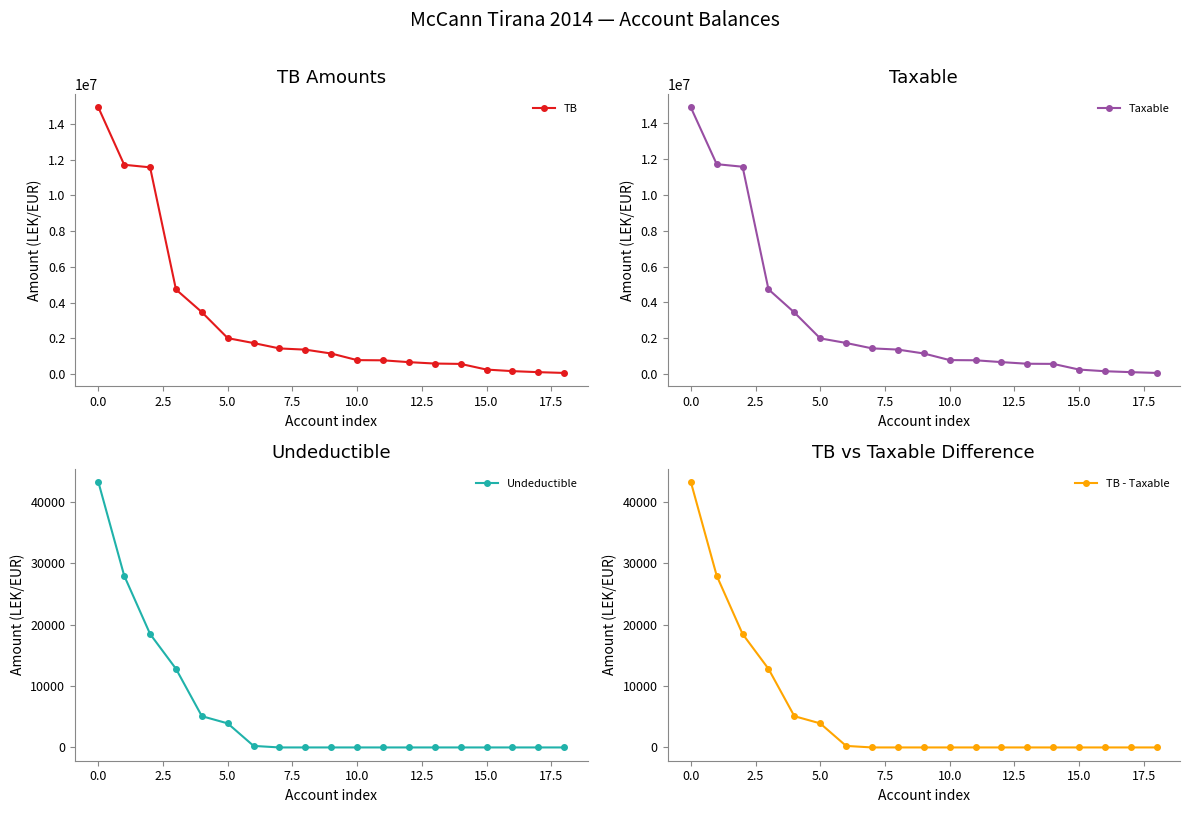

Rank the series at 12 from lowest to highest value.

Undeductible, TB - Taxable, TB, Taxable